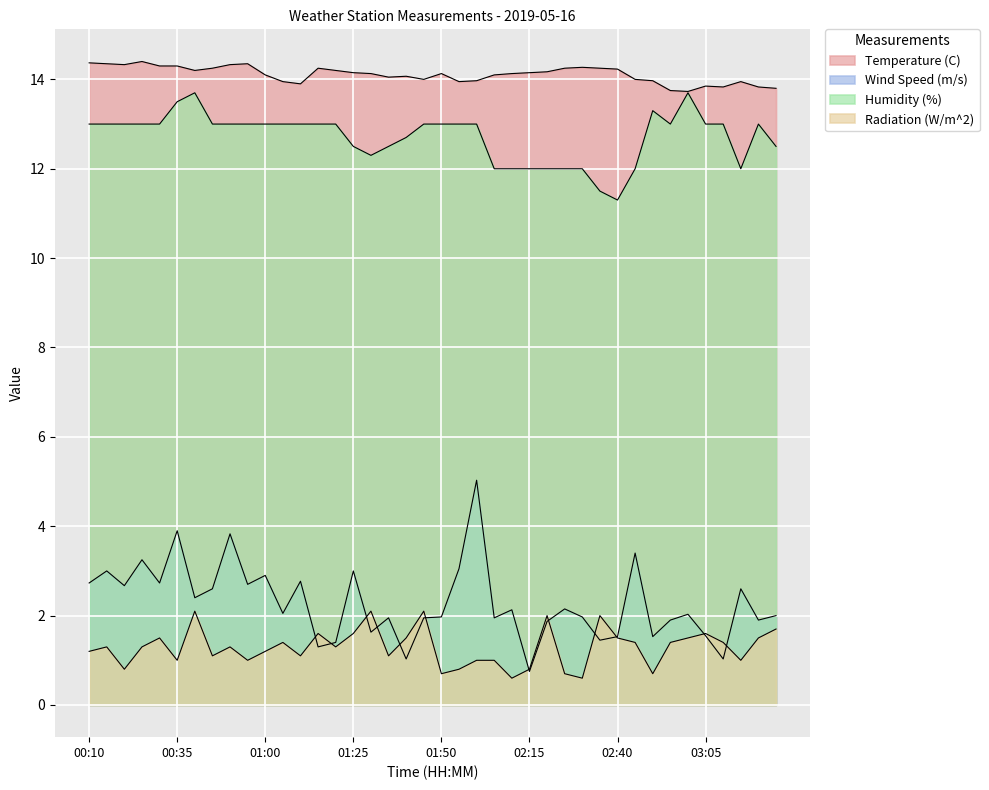

At which category does the chart reach its minimum across all series?

02:10